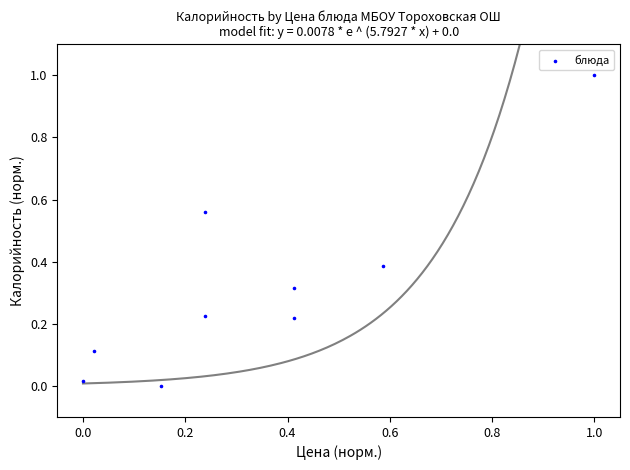

What is the range of X values (max minus min)?

1.0